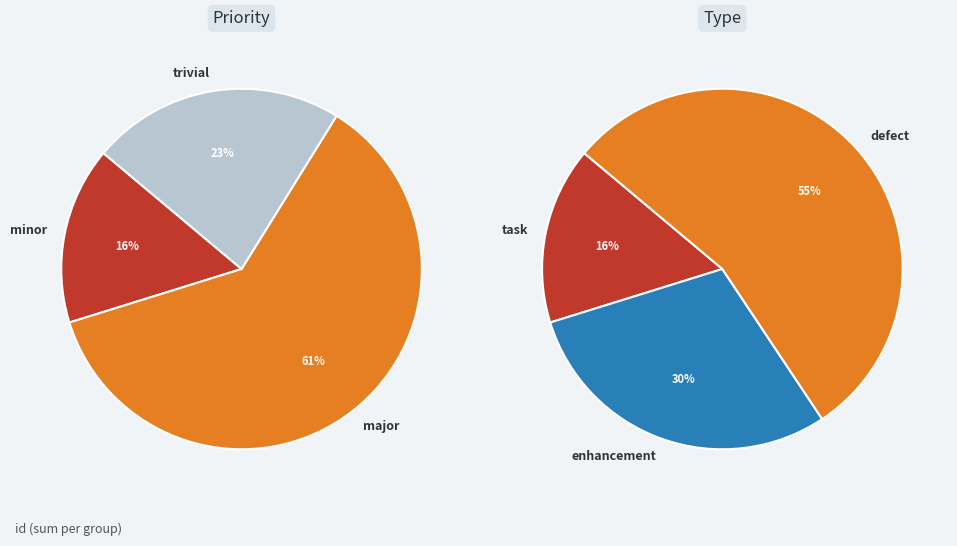

True or false: task accounts for 27% of the total.

False